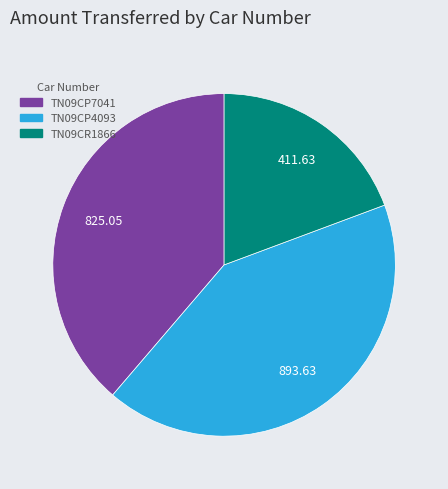

Between TN09CP7041 and TN09CR1866, which is larger?

TN09CP7041